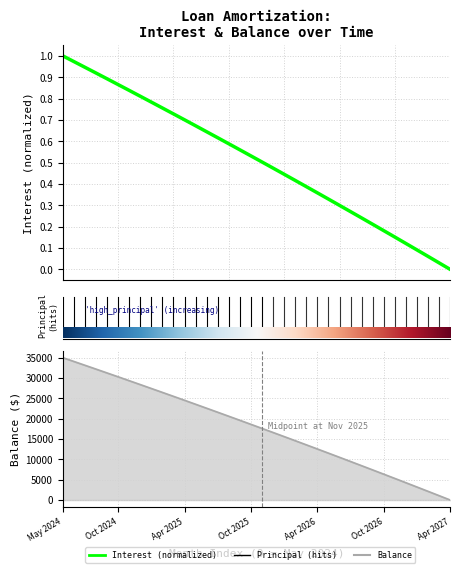

What is the difference between the interest values at balance and 28?

0.7